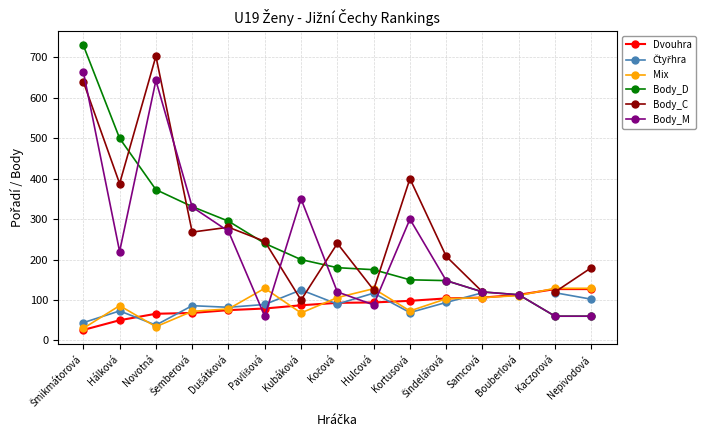

Is it true that Čtyřhra equals 118.0 at Kaczorová?

True